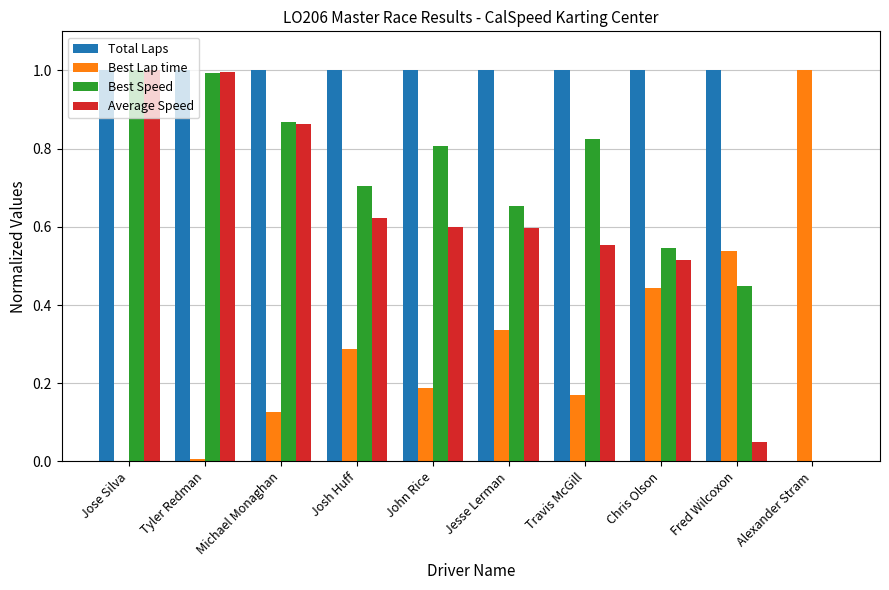

Are the bars grouped side by side (vs. stacked)?

Yes